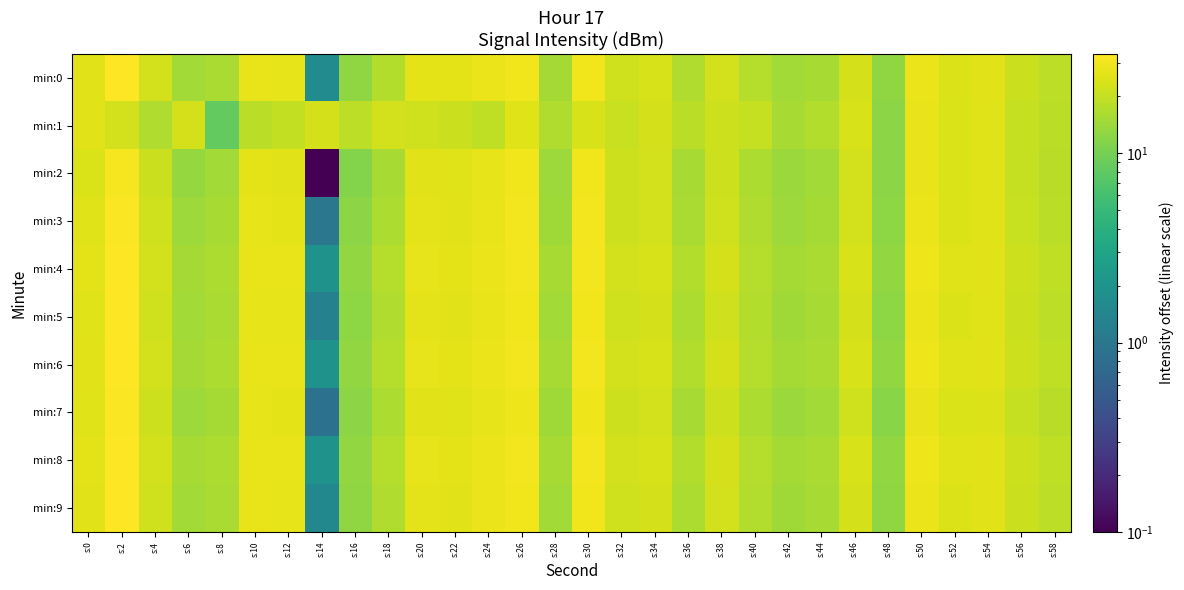

At s:46, list the series in order from largest to smallest.

min:1, min:4, min:6, min:8, min:0, min:9, min:5, min:3, min:2, min:7